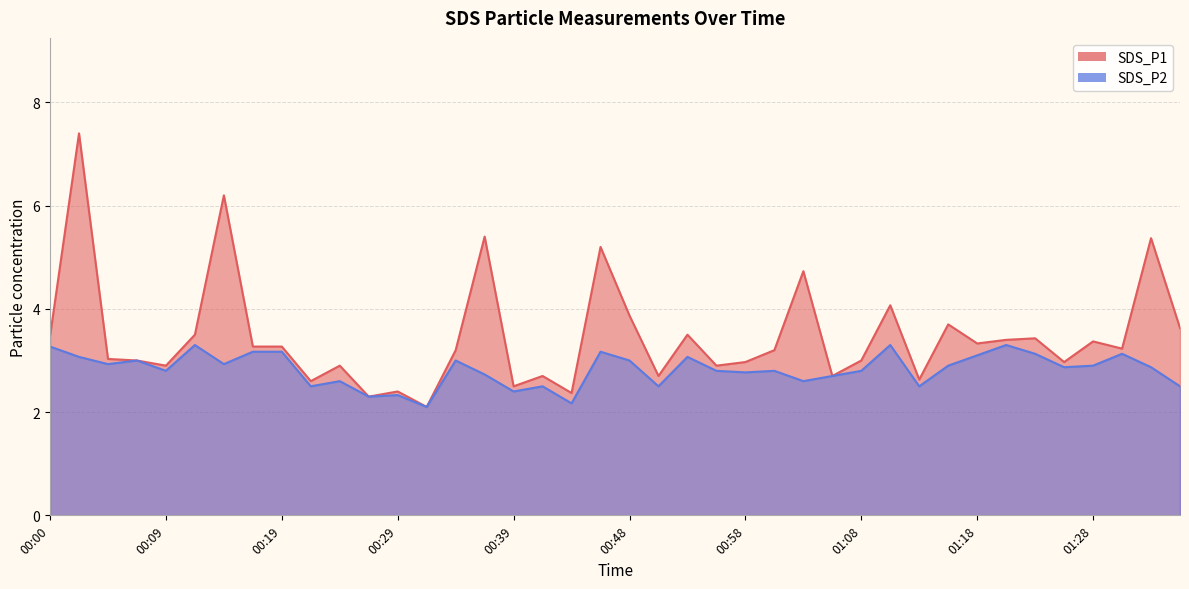

What is the sum of all SDS_P2 values?

113.0